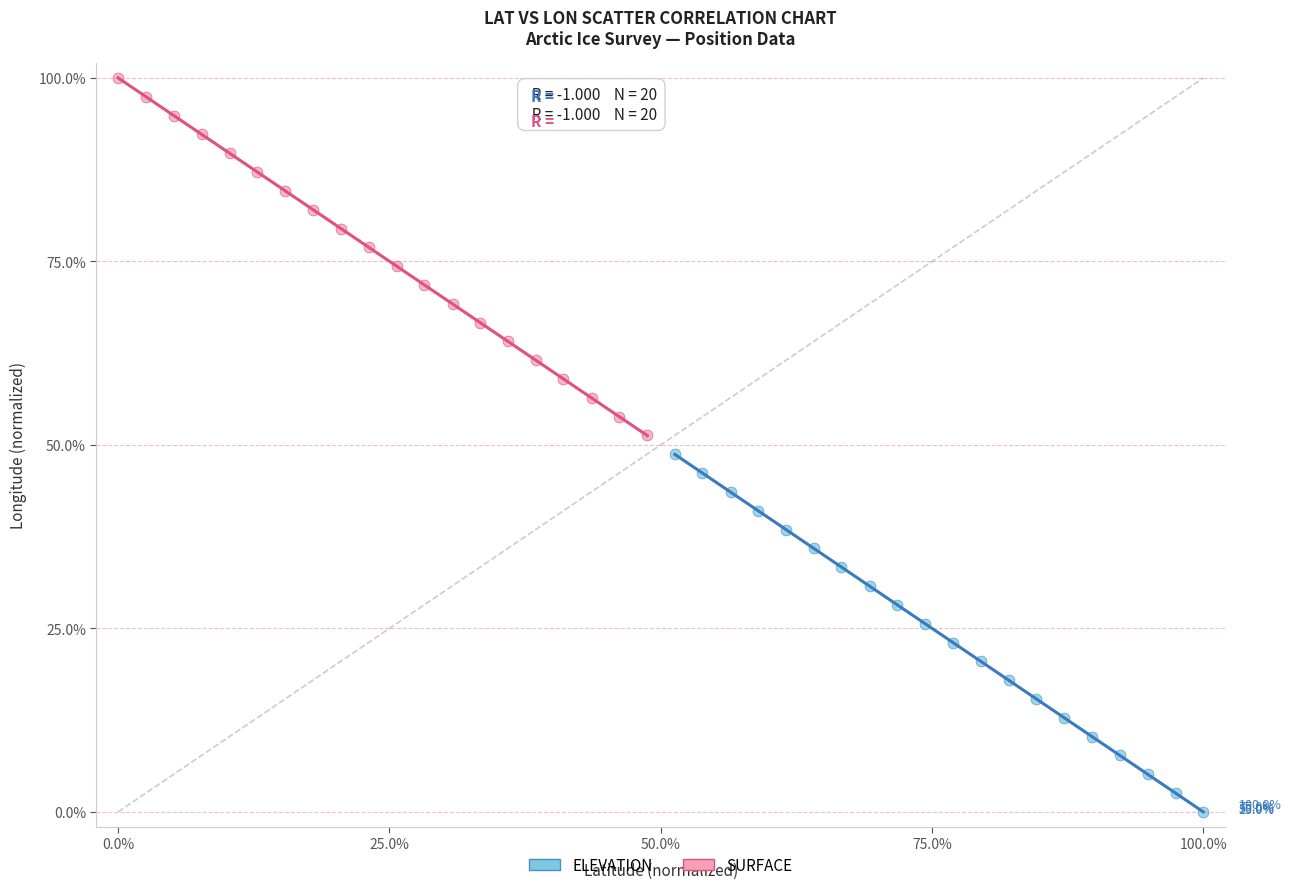

Which series contains the lowest Y value?

ELEVATION